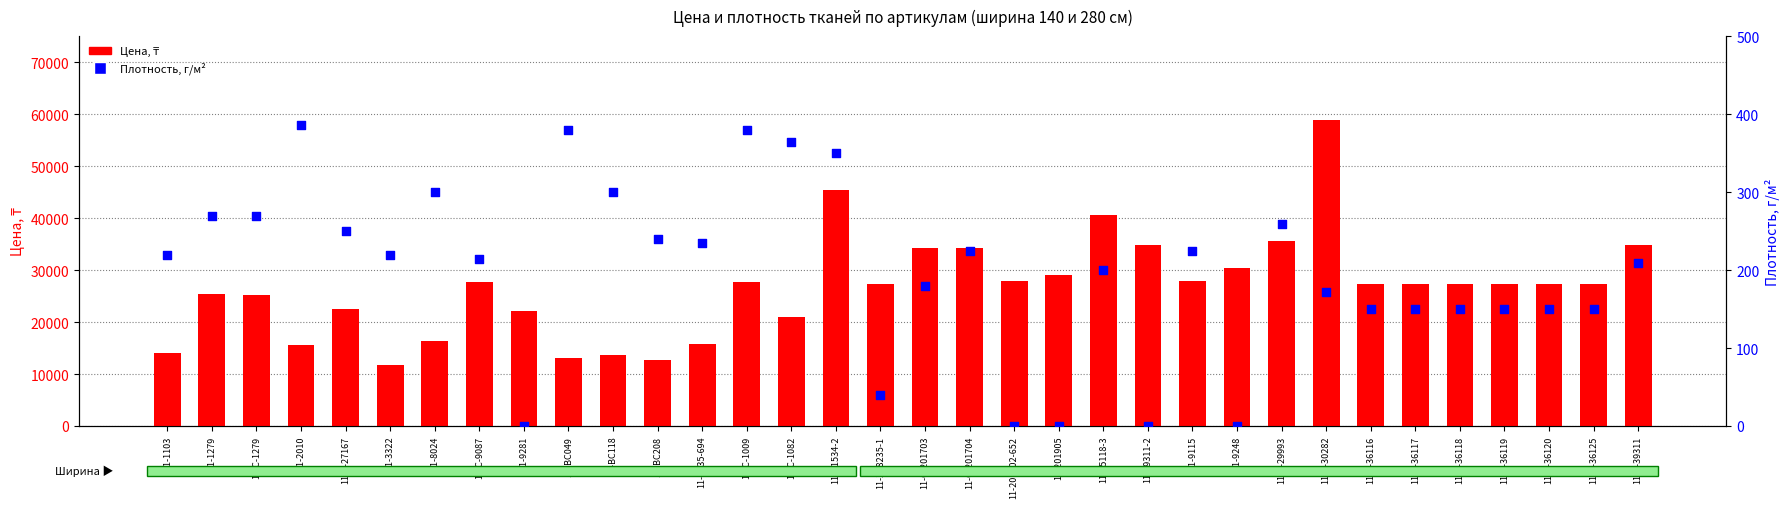

Which series has the largest total across all categories?

Цена, ₸